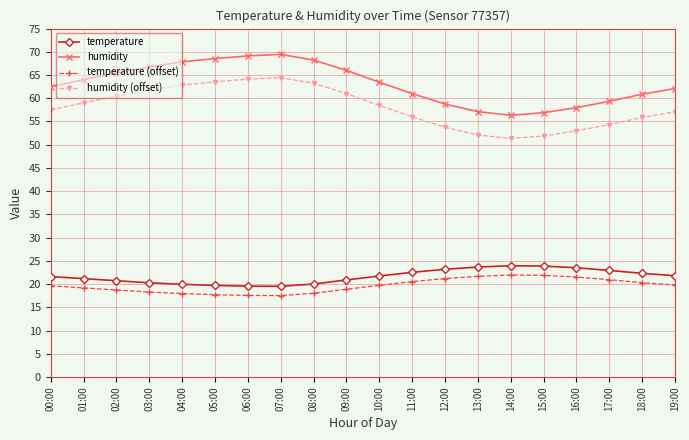

What is the spread (max minus min) of values at 04:00?

49.9